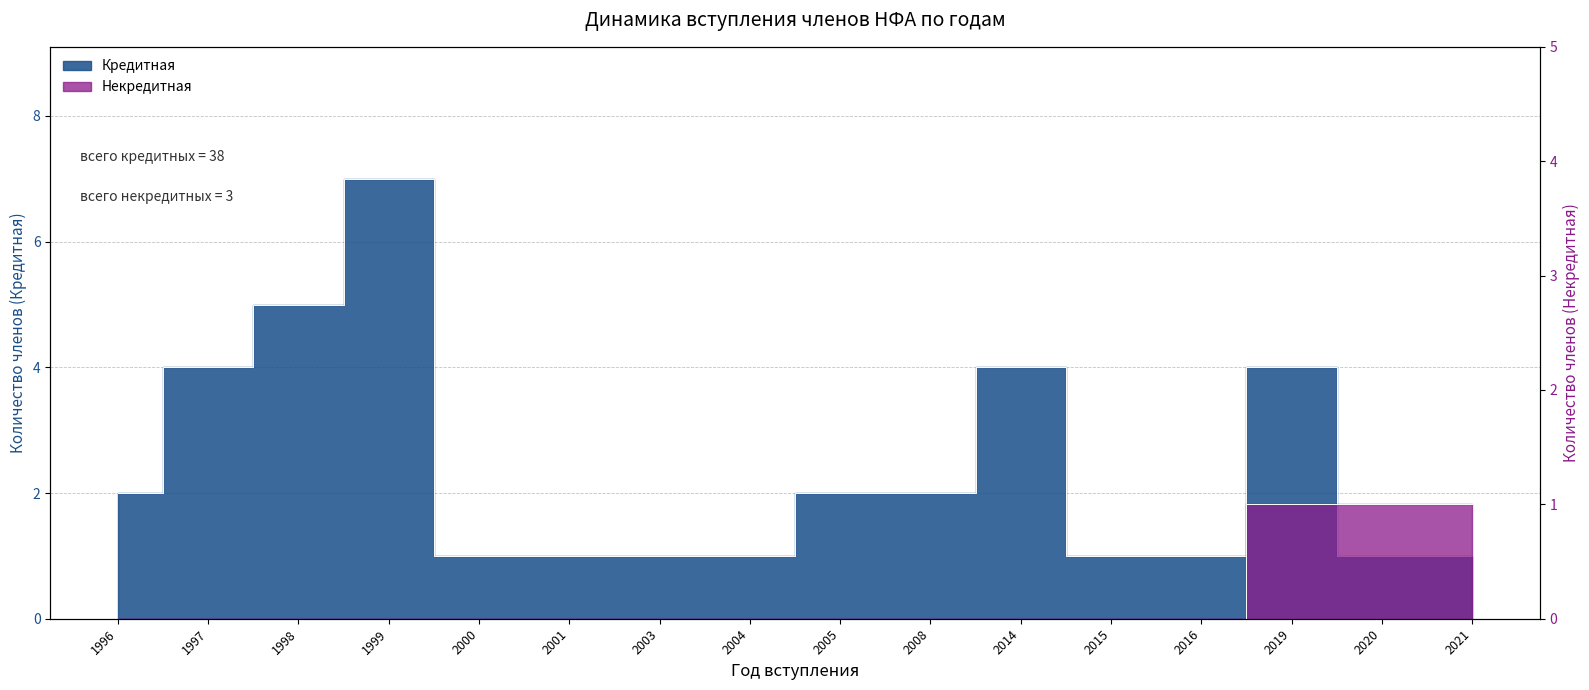

What is the value of the Некредитная point at the 14th from the left?

1